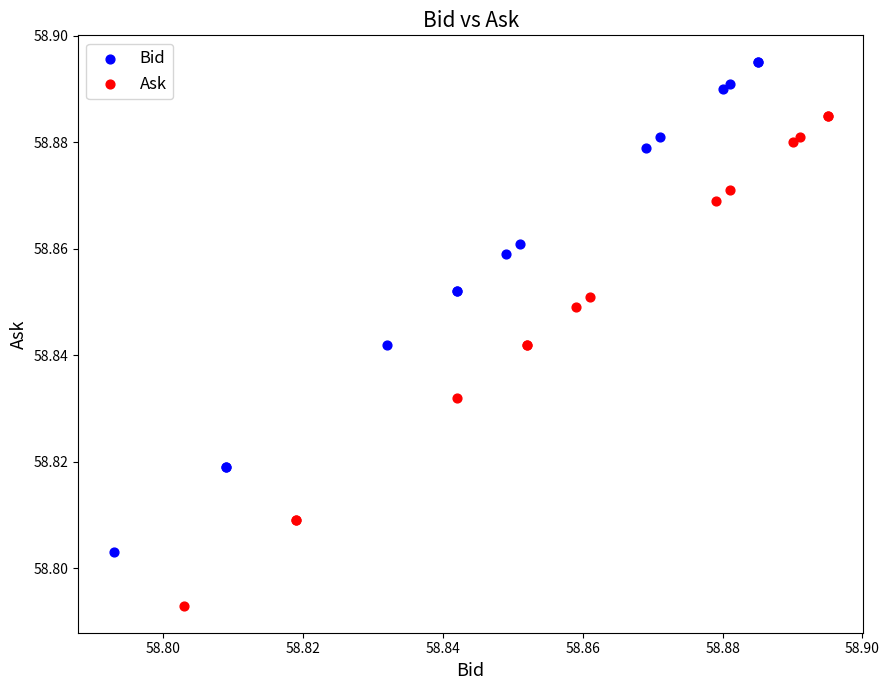

Which series contains the lowest Y value?

Ask